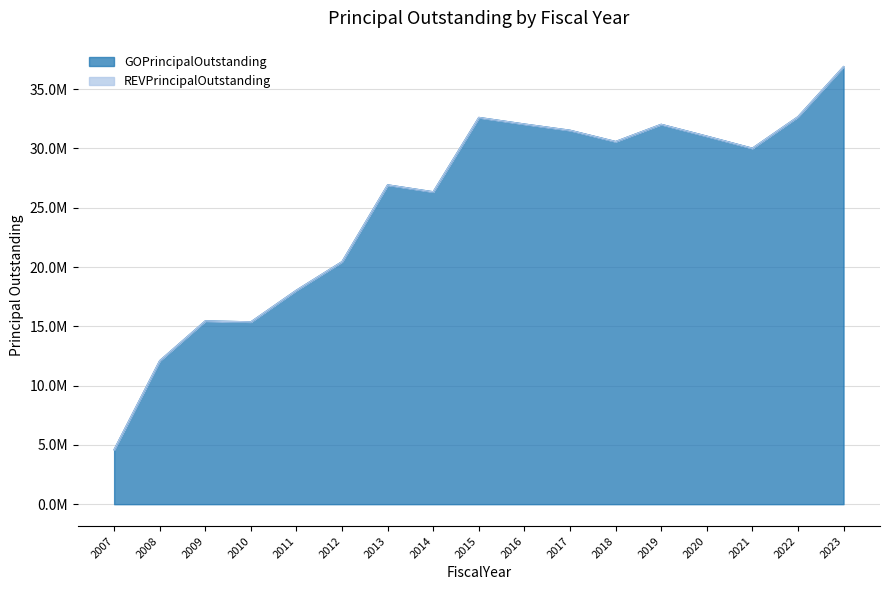

At which label is the value closest to 20745000?

2012